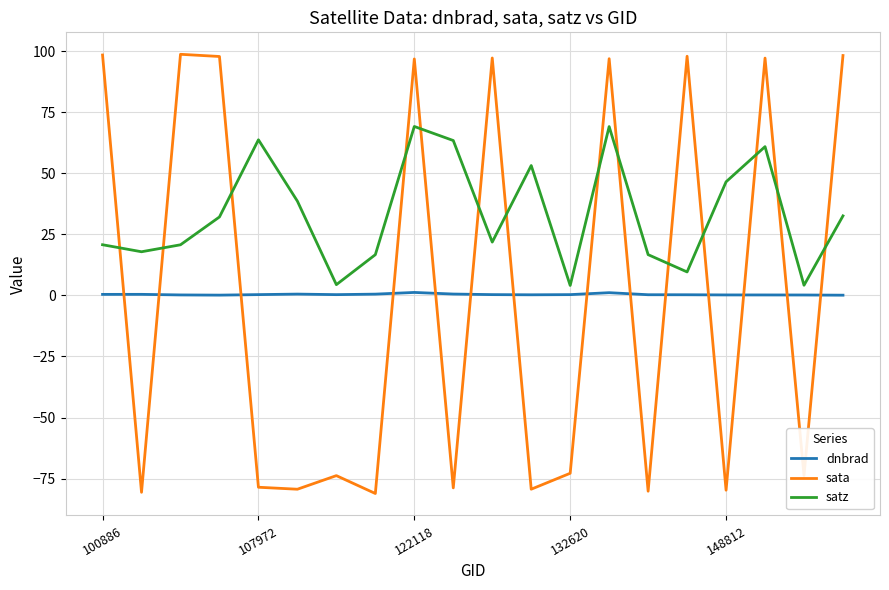

List the series in order of their peak value, highest first.

sata, satz, dnbrad